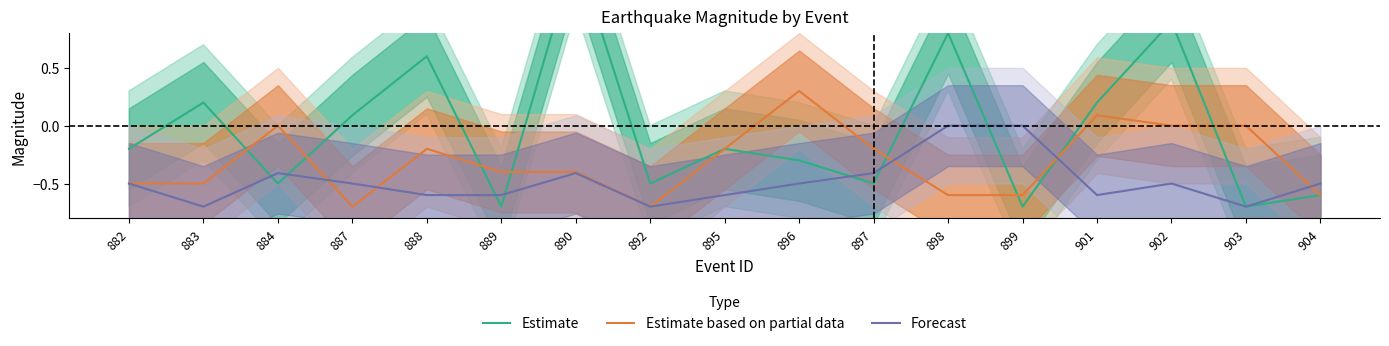

In Forecast, how many points are lower than both neighbors (excluding endpoints)?

4